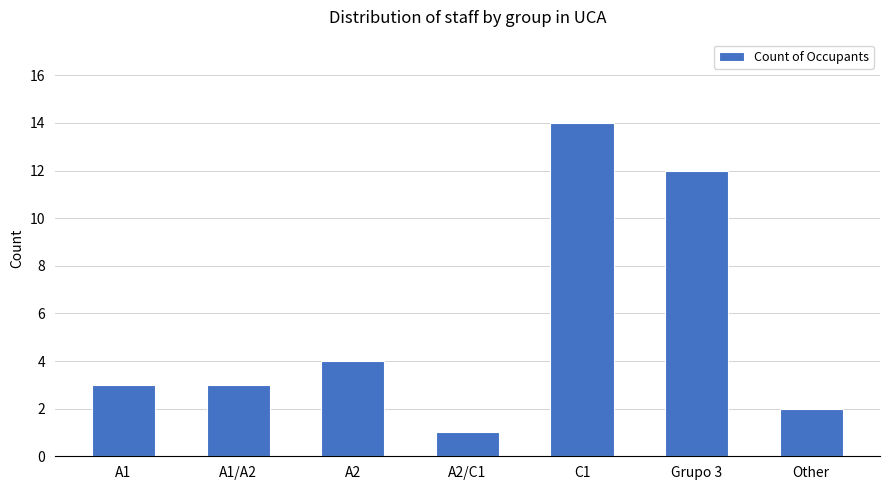

Is it true that the value at A2 is 4?

True